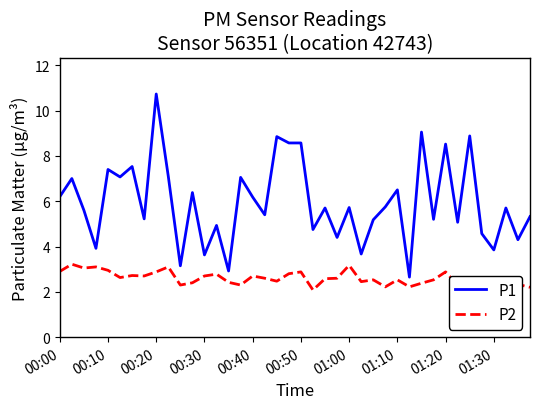

What are all the series names shown in the legend?

P1, P2